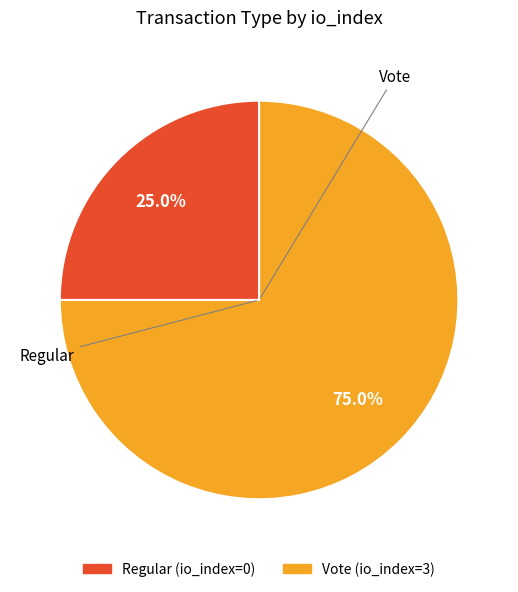

To the nearest percent, what is the difference between the largest and smallest slice percentages?

50%